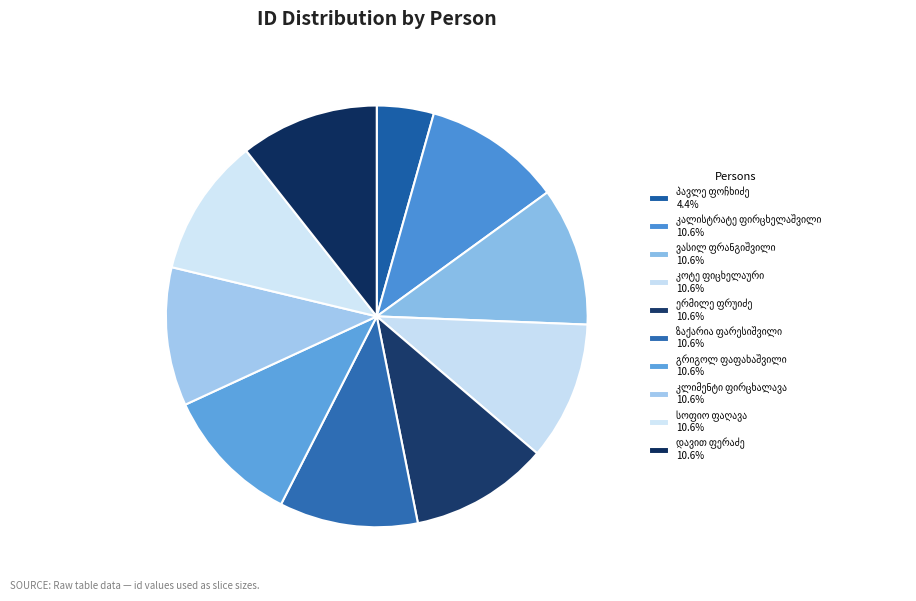

Which slice is the smallest?

პავლე ფოჩხიძე